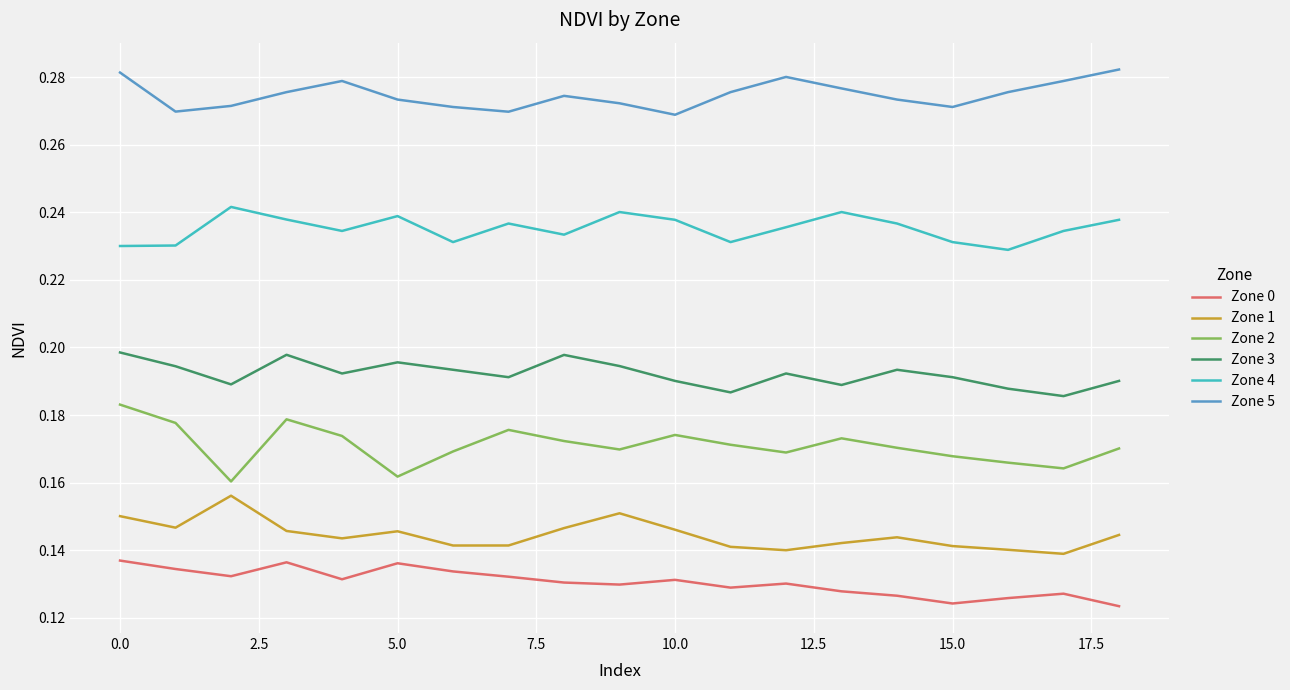

True or false: Zone 5 and Zone 3 cross at least once.

False